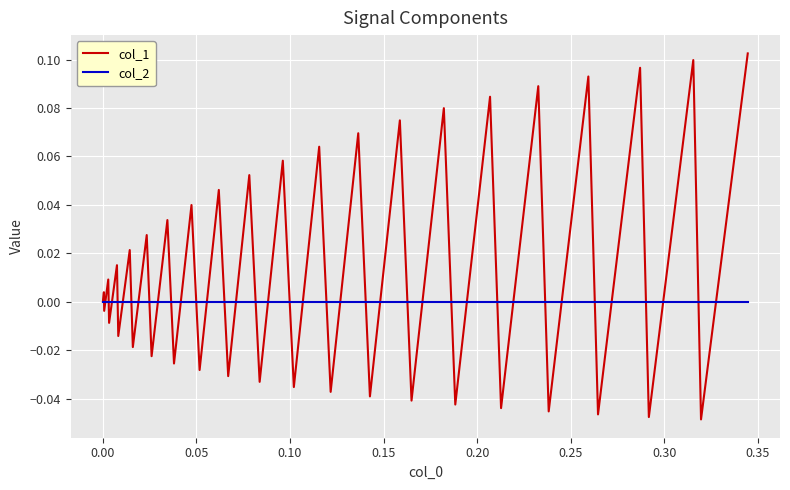

What are all the series names shown in the legend?

col_1, col_2